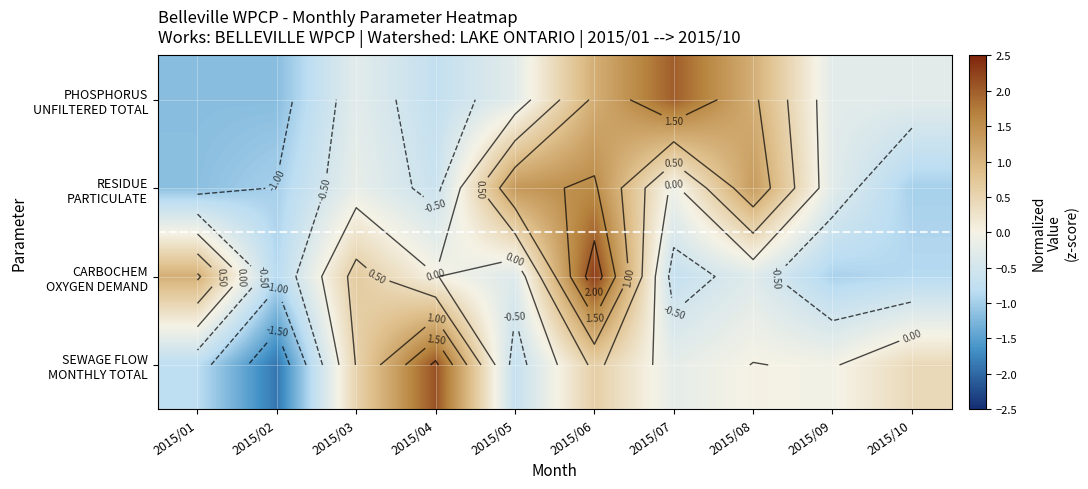

Is the value of RESIDUE PARTICULATE at 2015/06 greater than the value of SEWAGE FLOW MONTHLY TOTAL at 2015/04?

No